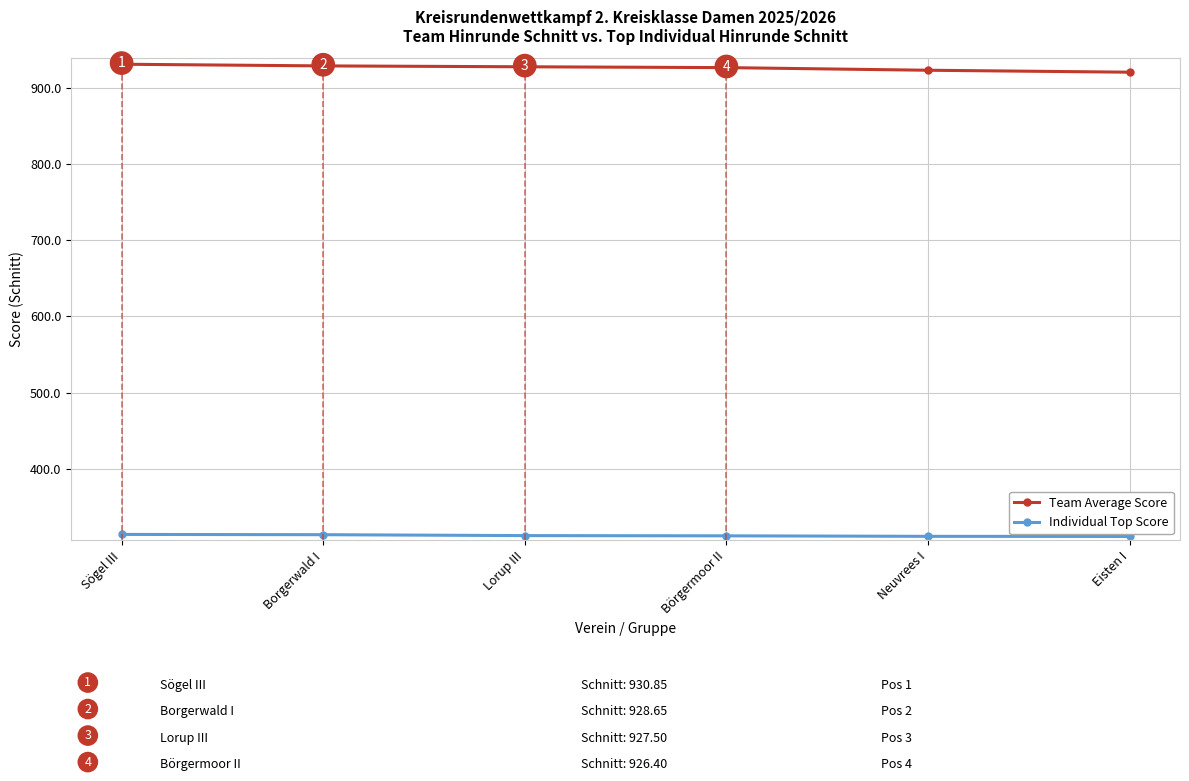

Which series has the widest spread of values?

Team Average Score